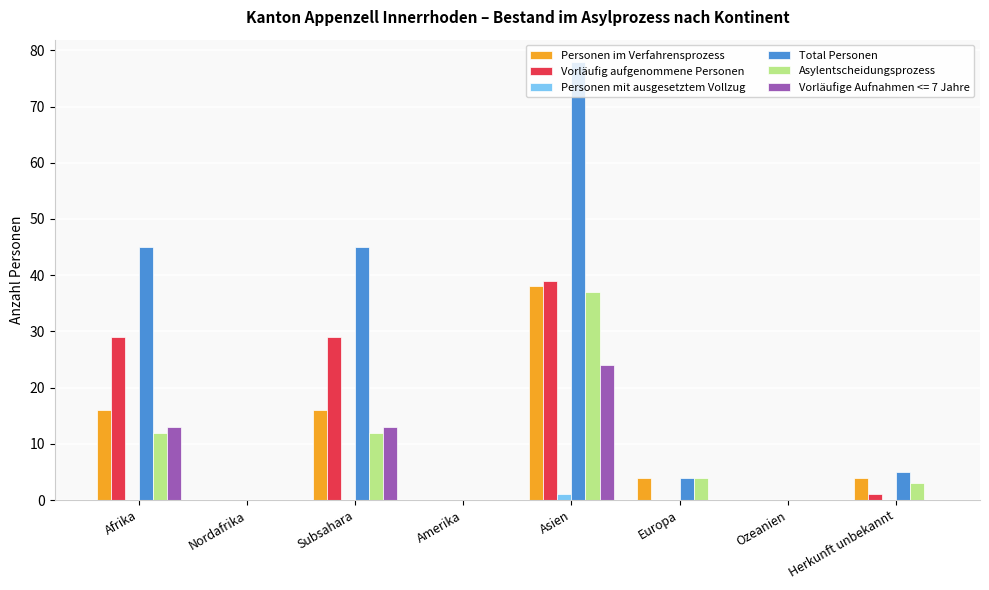

Which series has the largest range (max minus min)?

Total Personen